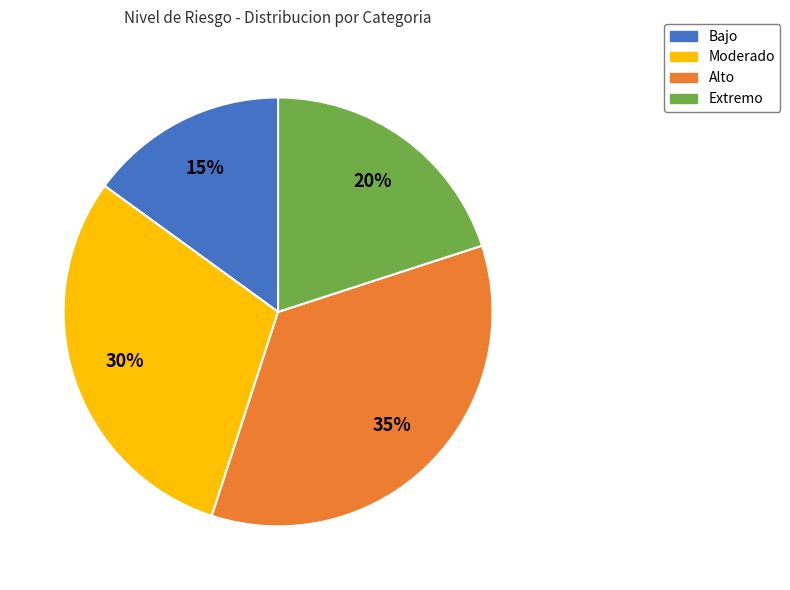

To the nearest percent, what percentage of the pie is Alto?

35%